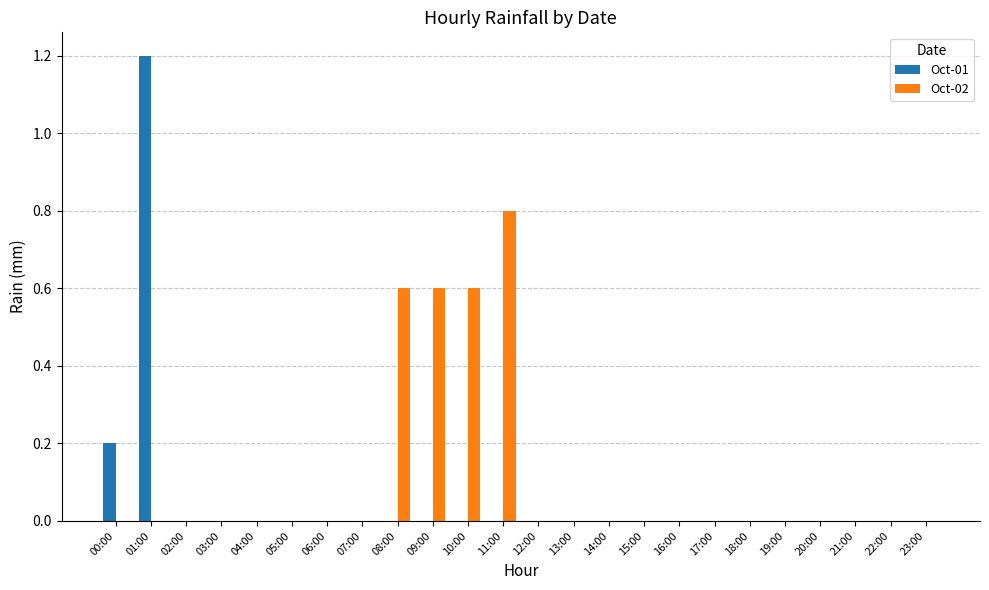

What is the sum of all Oct-01 values?

1.4